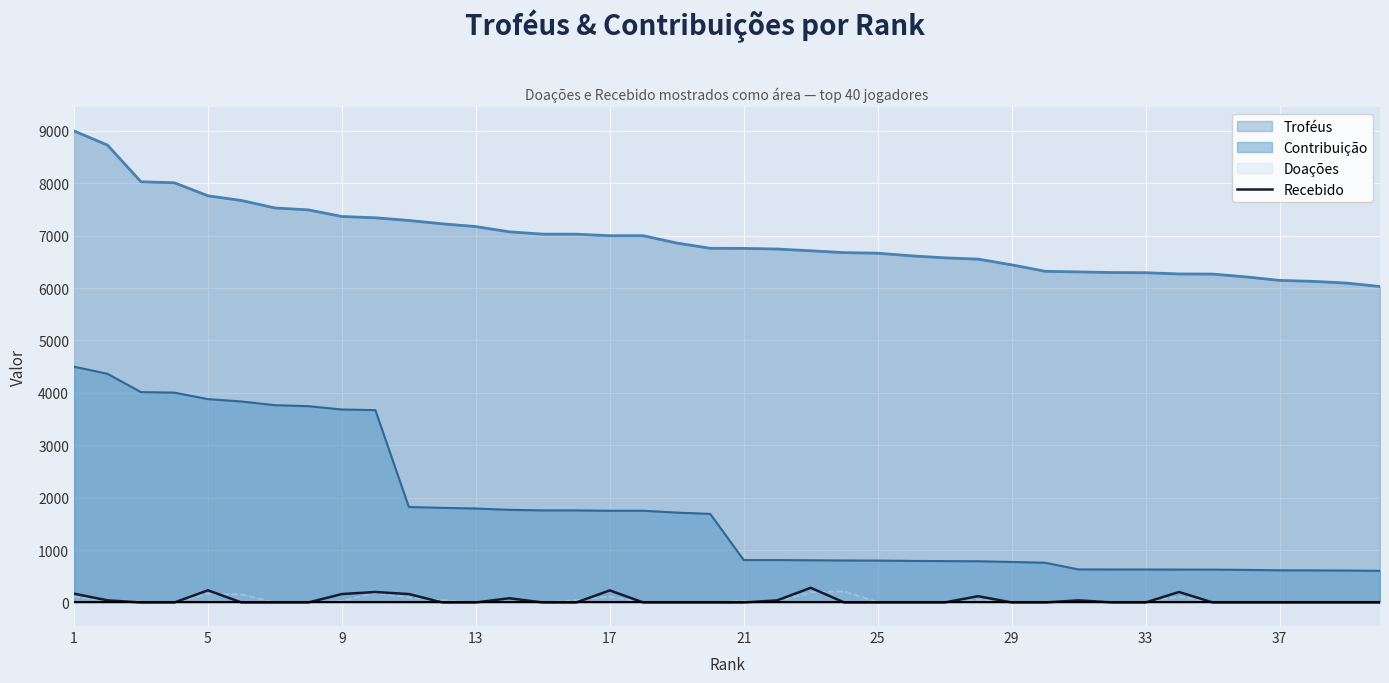

What is the highest value of the Doações series?

213